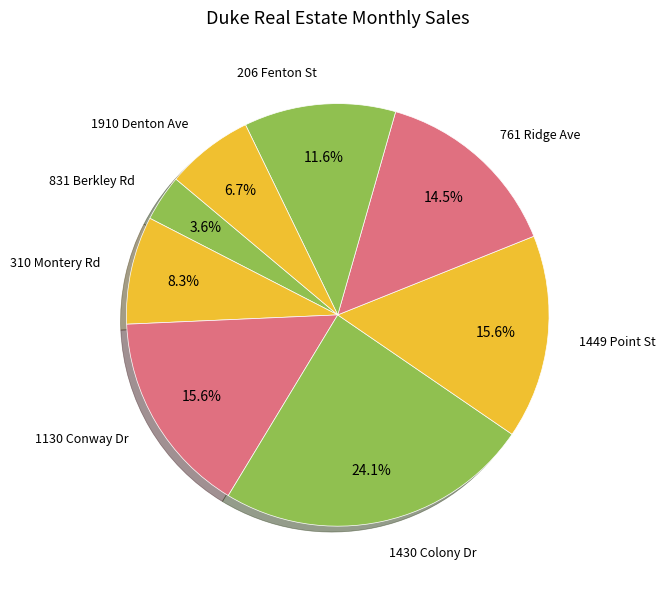

Does any single category account for the majority?

No